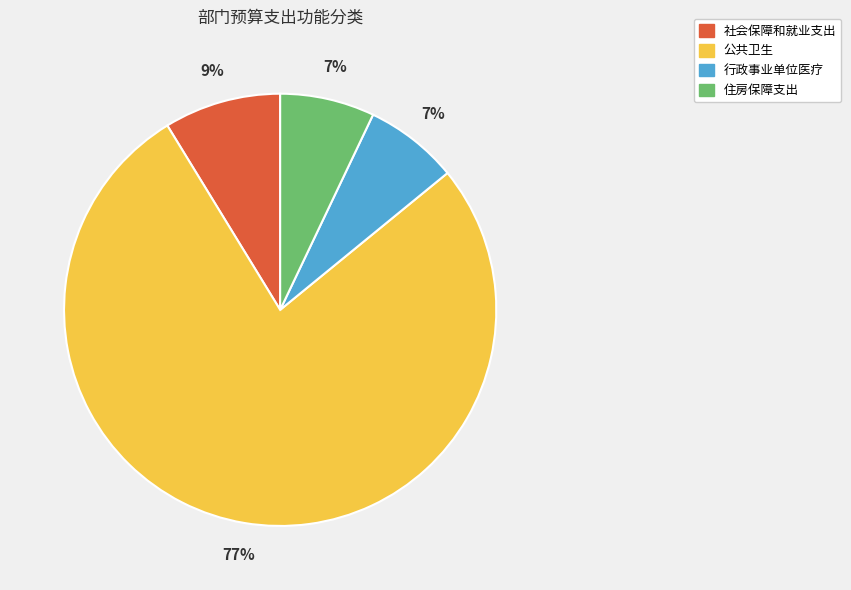

To the nearest percent, what is the average slice percentage?

25%